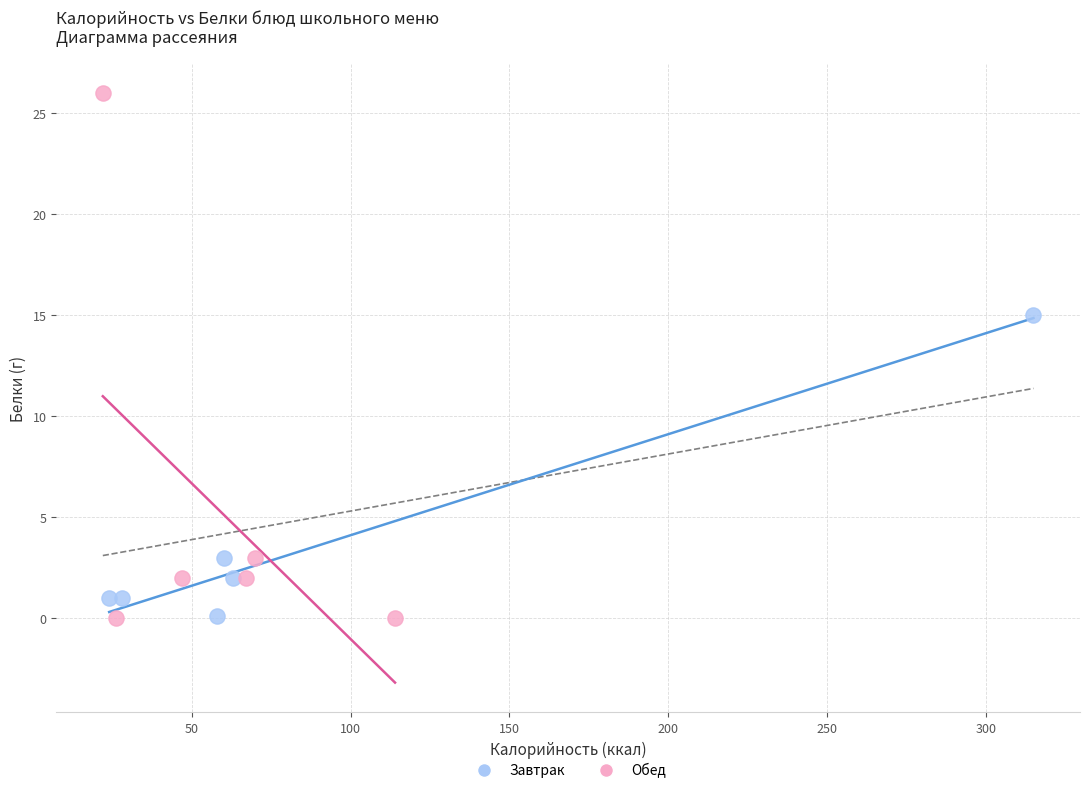

Which series contains the highest Y value?

Обед